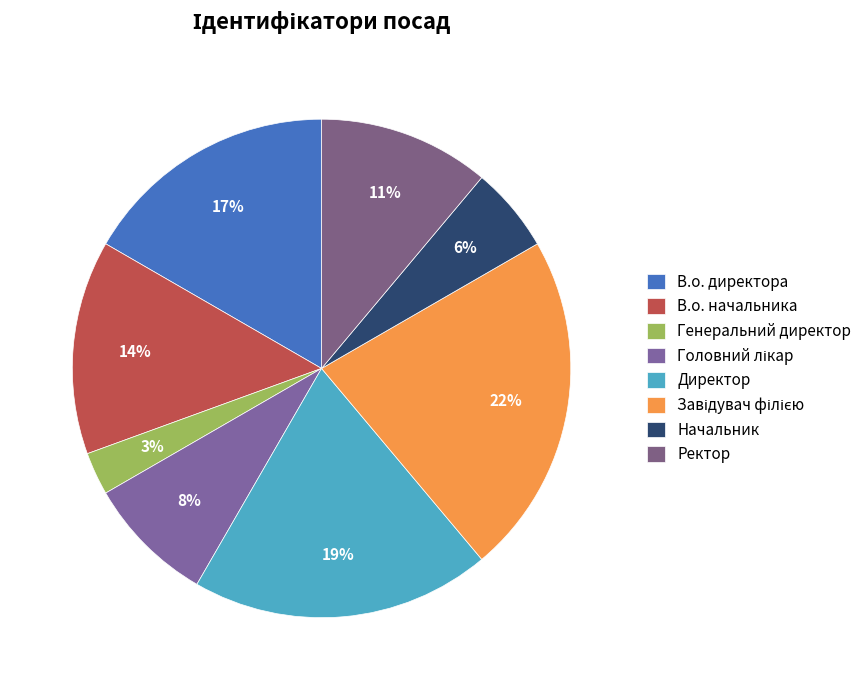

Is it true that Начальник is 1% of the pie?

False